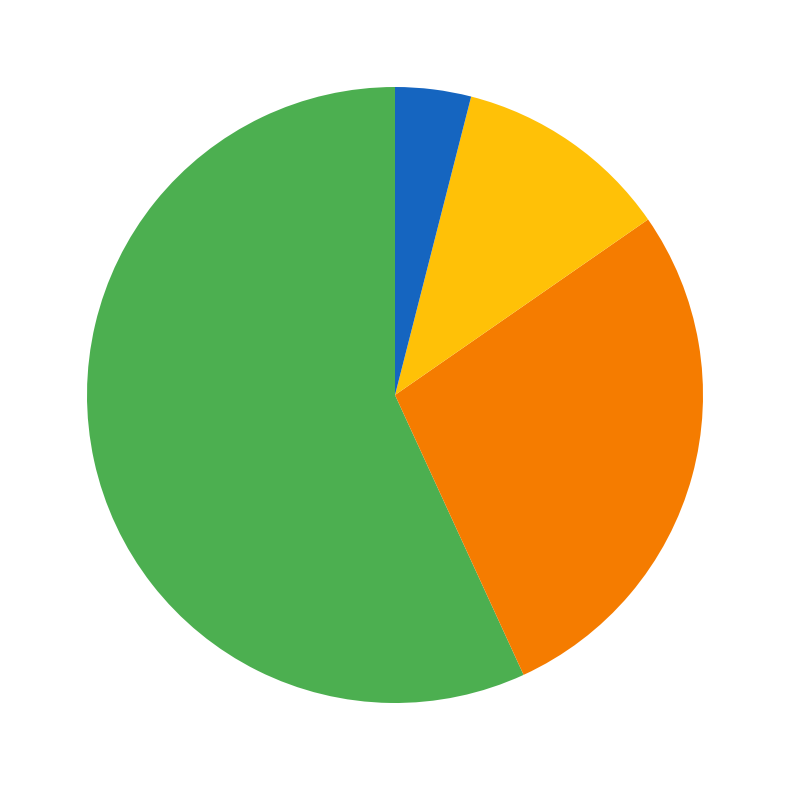

Is there a majority slice in this chart?

Yes